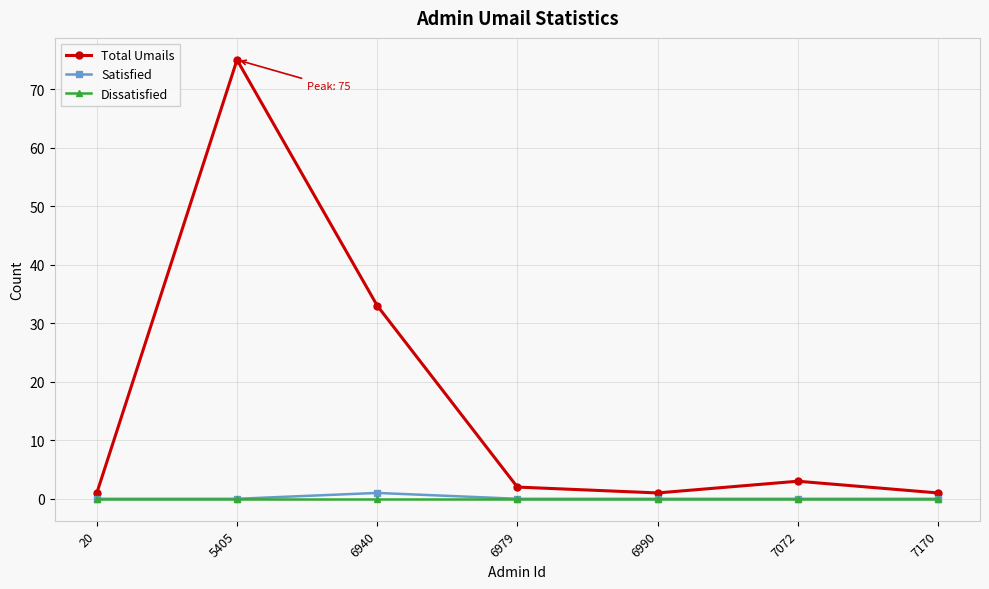

How many distinct data groups are displayed?

3